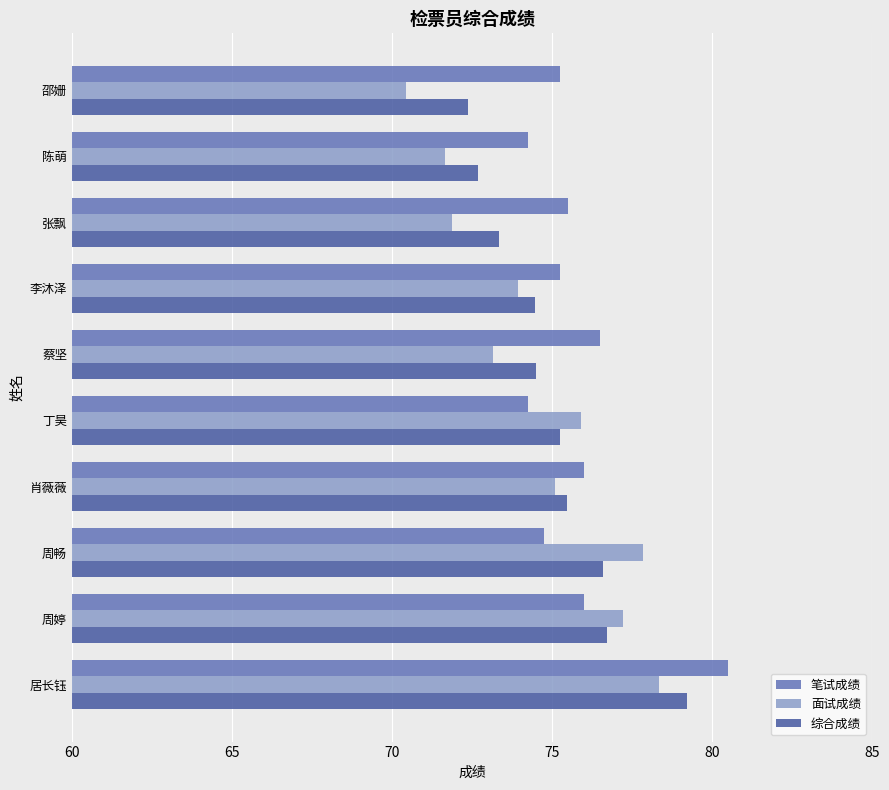

What is the difference between the second highest and second lowest values in the 笔试成绩 series?

2.2